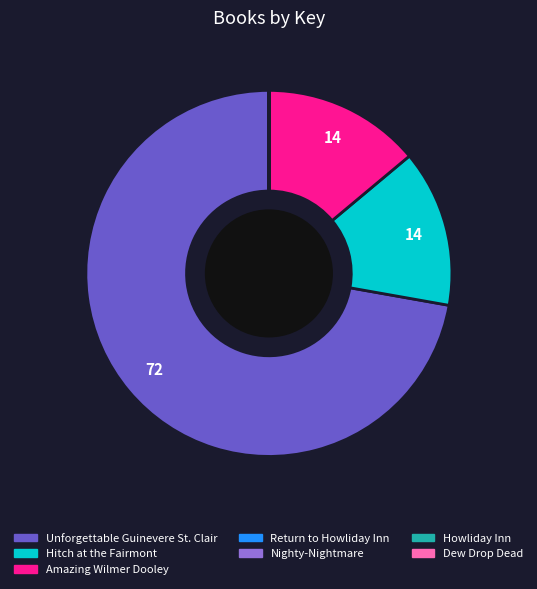

The Amazing Wilmer Dooley slice represents 19% of the pie. True or false?

False